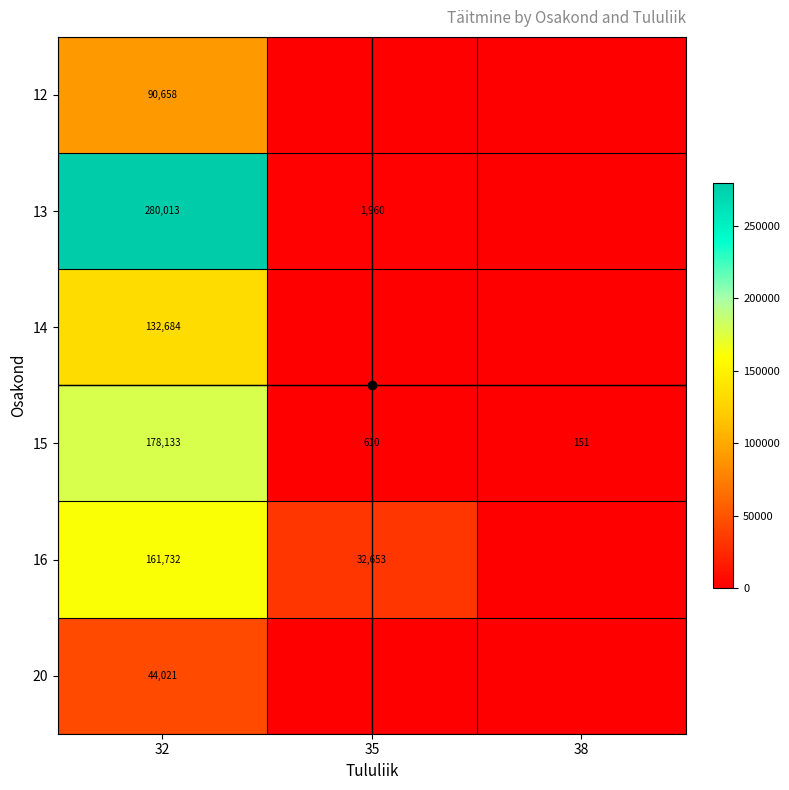

What is the sum of the 15 values at 35 and 32?

178743.0